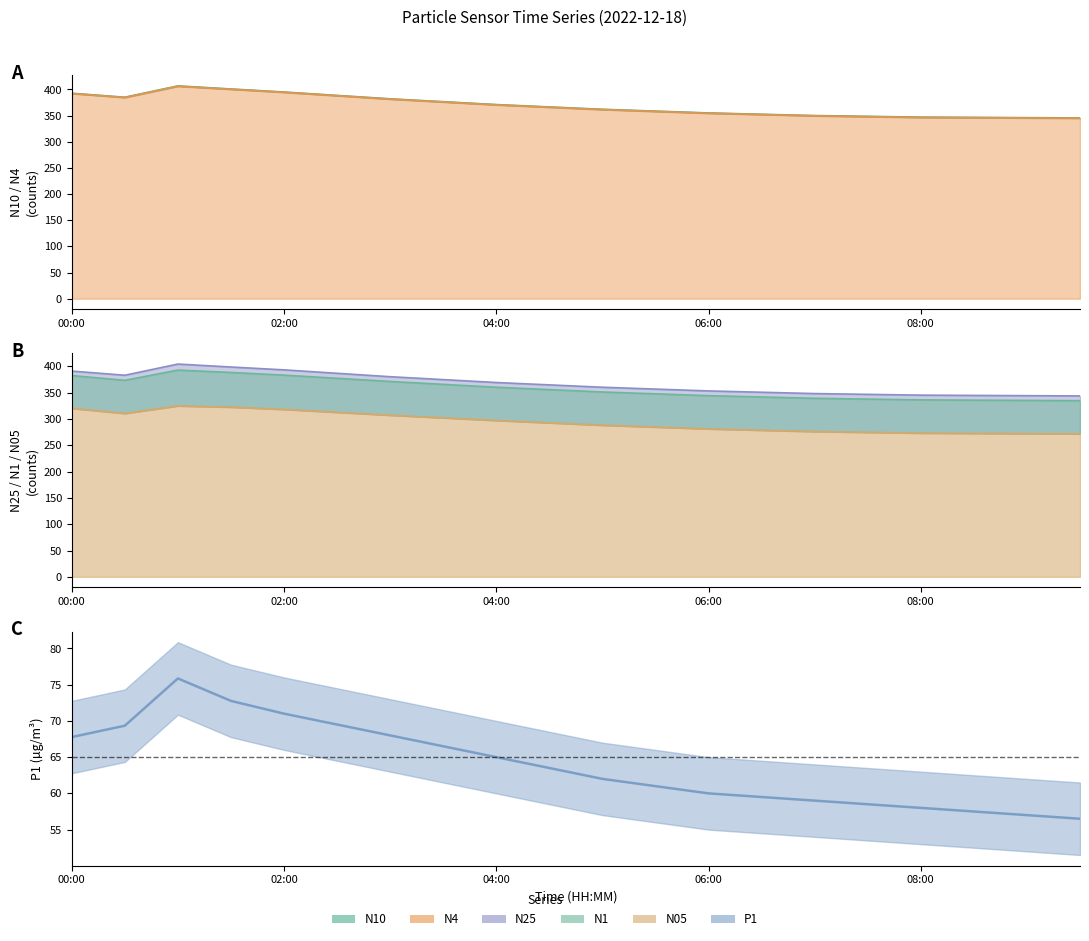

What is the minimum value shown in the chart?

56.5